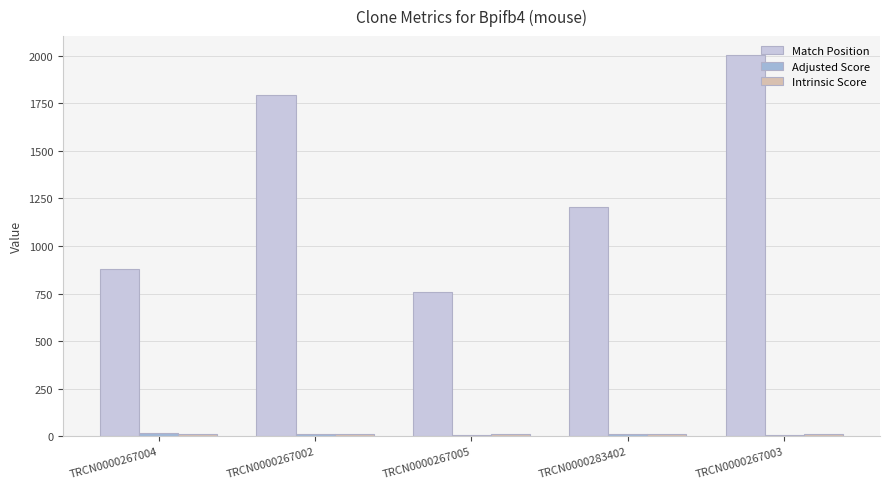

Which category has the highest value across all series?

TRCN0000267003